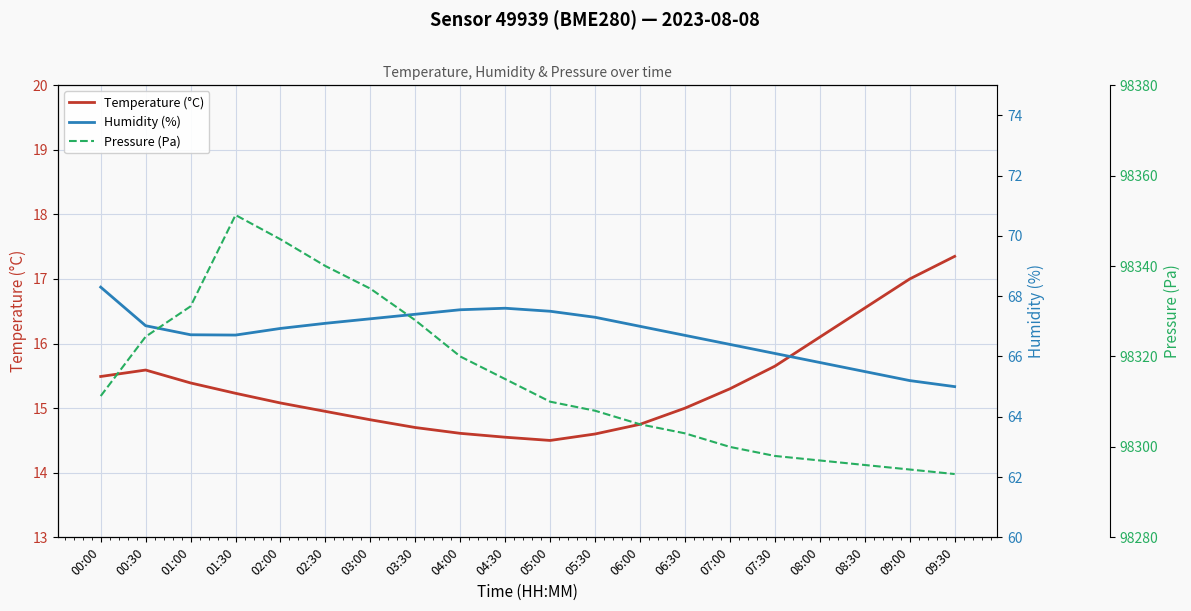

Reading left to right, what are all the values shown in this chart?

Temperature (°C): 00:00=15.5	00:30=15.6	01:00=15.4	01:30=15.2	02:00=15.1	02:30=14.9	03:00=14.8	03:30=14.7	04:00=14.6	04:30=14.6	05:00=14.5	05:30=14.6	06:00=14.8	06:30=15.0	07:00=15.3	07:30=15.7	08:00=16.1	08:30=16.6	09:00=17.0	09:30=17.4
Humidity (%): 00:00=68.3	00:30=67.0	01:00=66.7	01:30=66.7	02:00=66.9	02:30=67.1	03:00=67.2	03:30=67.4	04:00=67.5	04:30=67.6	05:00=67.5	05:30=67.3	06:00=67.0	06:30=66.7	07:00=66.4	07:30=66.1	08:00=65.8	08:30=65.5	09:00=65.2	09:30=65.0
Pressure (Pa): 00:00=98311.2	00:30=98324.4	01:00=98331.1	01:30=98351.3	02:00=98345.9	02:30=98340.0	03:00=98335.0	03:30=98328.0	04:00=98320.0	04:30=98315.0	05:00=98310.0	05:30=98308.0	06:00=98305.0	06:30=98303.0	07:00=98300.0	07:30=98298.0	08:00=98297.0	08:30=98296.0	09:00=98295.0	09:30=98294.0